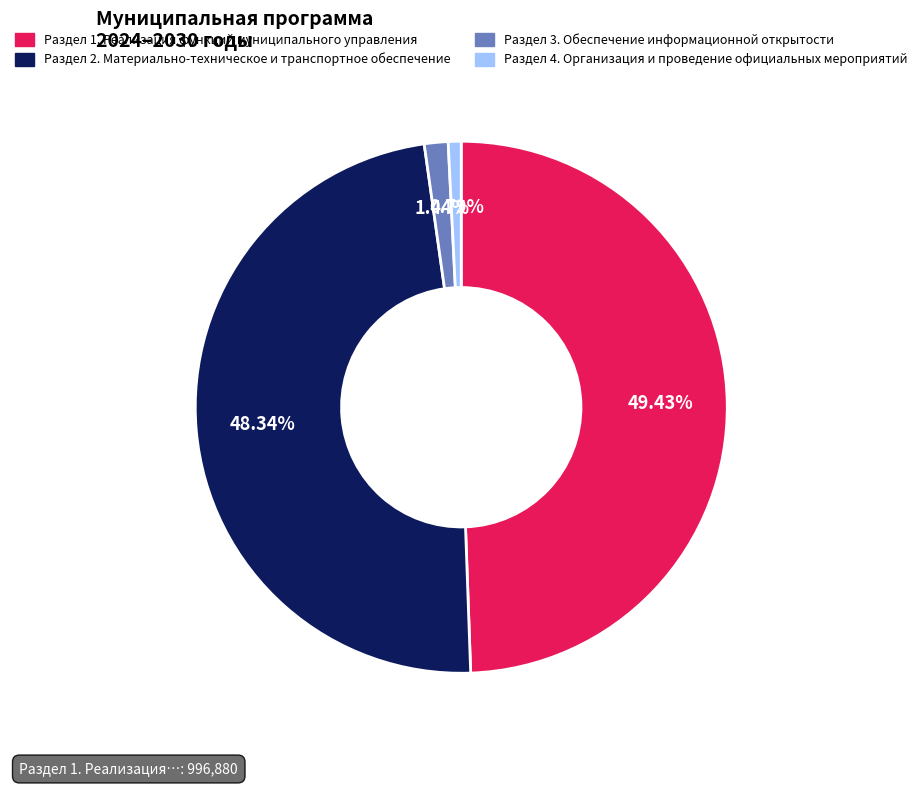

To the nearest percent, what percentage of the pie is Раздел 1. Реализация функций муниципального управления?

49%